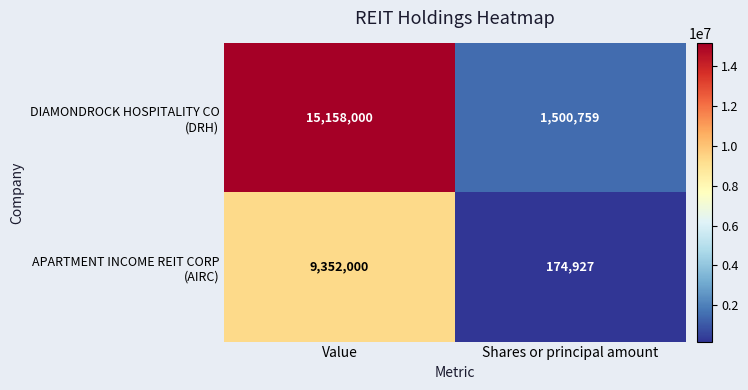

What is the difference between the highest and lowest values at Value?

5806000